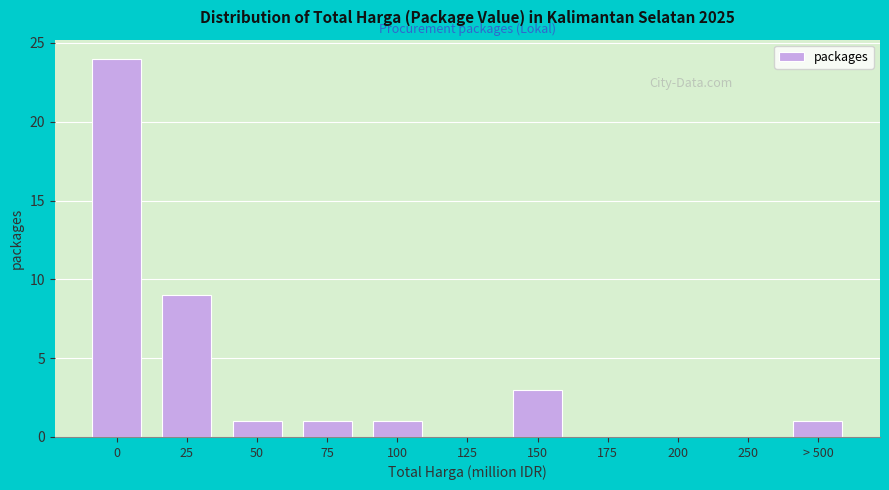

Reading right to left, what are all the values shown in this chart?

> 500=1	250=0	200=0	175=0	150=3	125=0	100=1	75=1	50=1	25=9	0=24